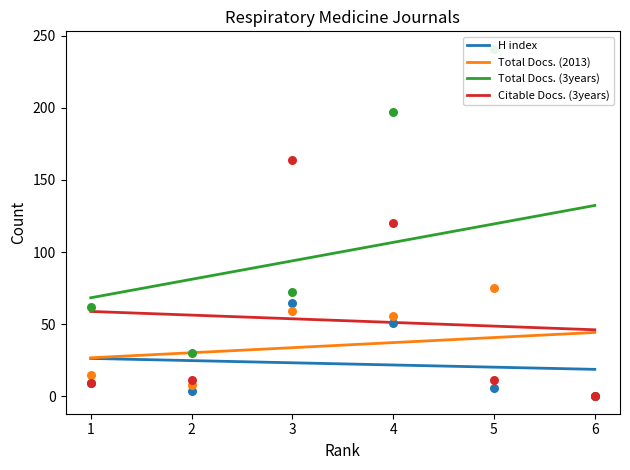

At which category is the sum across all series the highest?

4